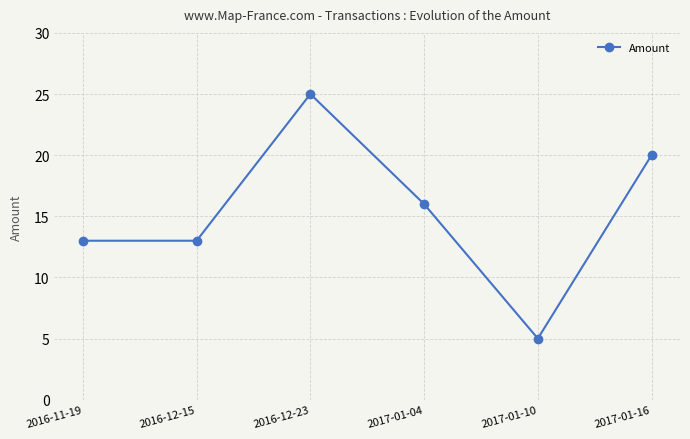

Where does the data first go above 16?

2016-12-23